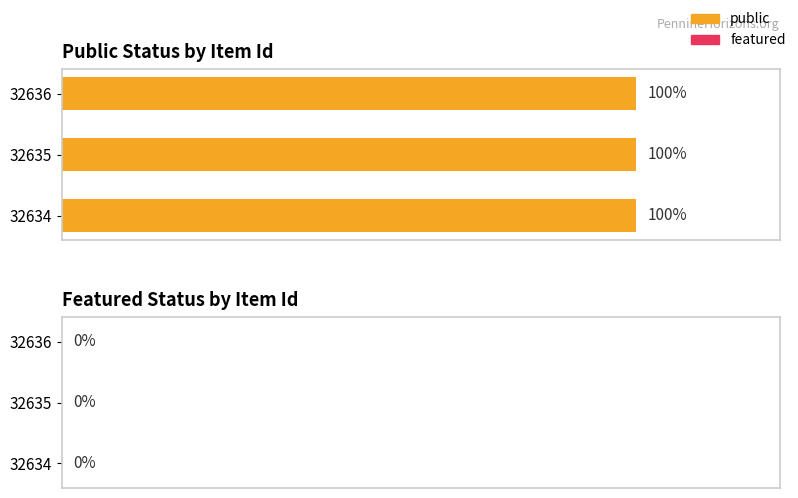

Which label corresponds to the smallest value in the chart?

32636